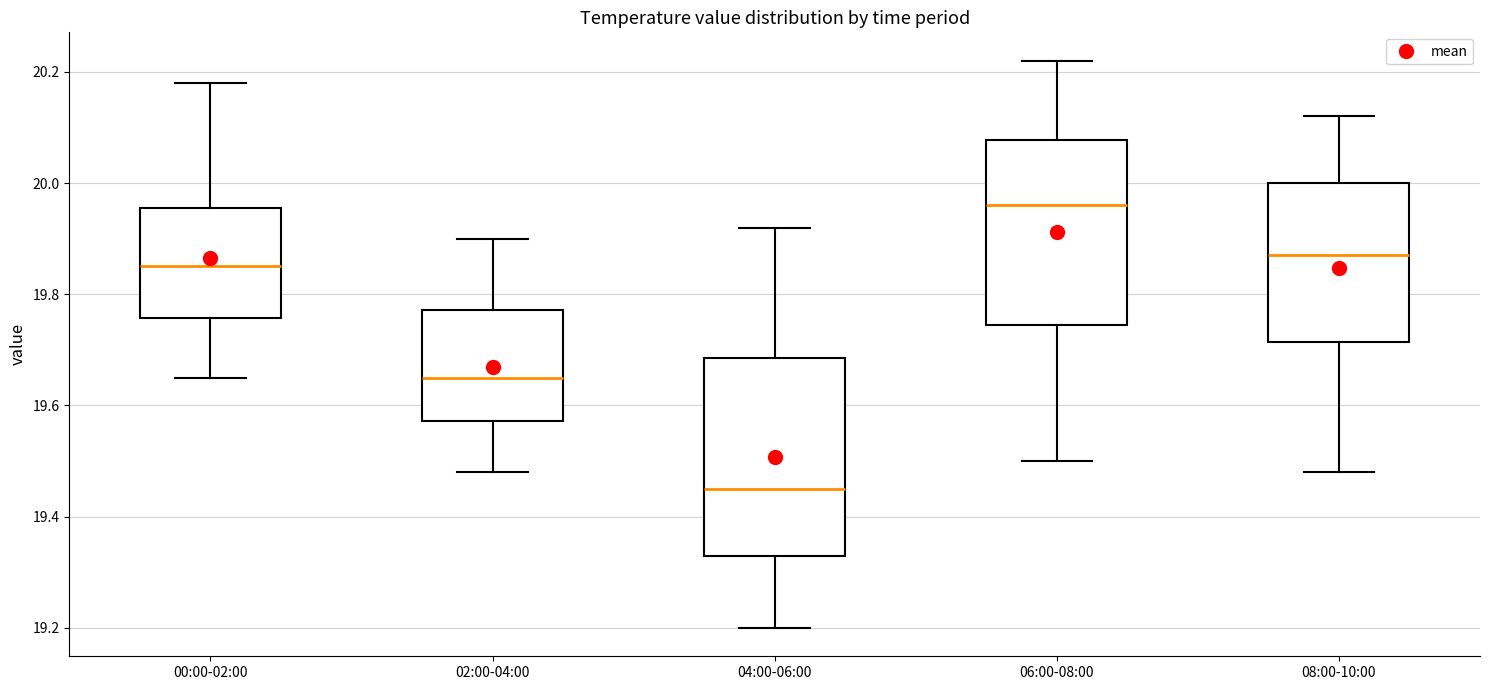

Which box's median line is the highest?

06:00-08:00